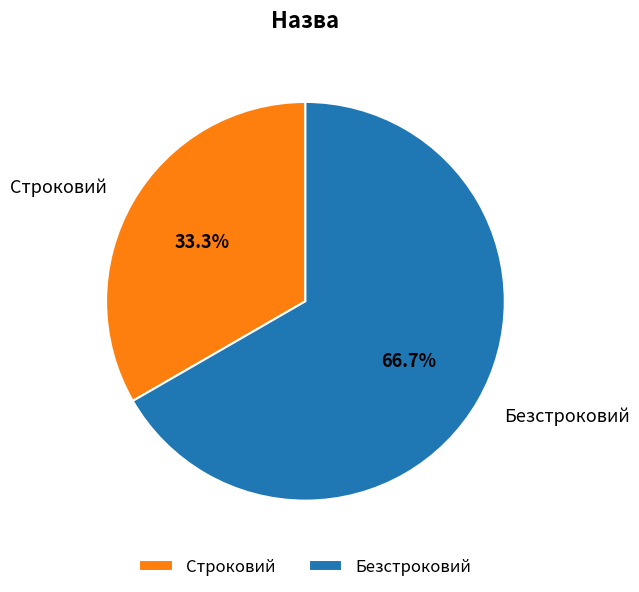

How many slices are in this pie chart?

2